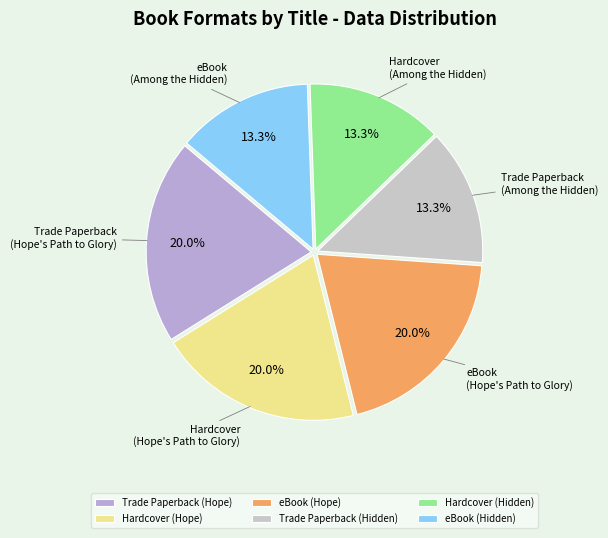

What percentage is the Trade Paperback (Hidden) slice, to the nearest percent?

13%